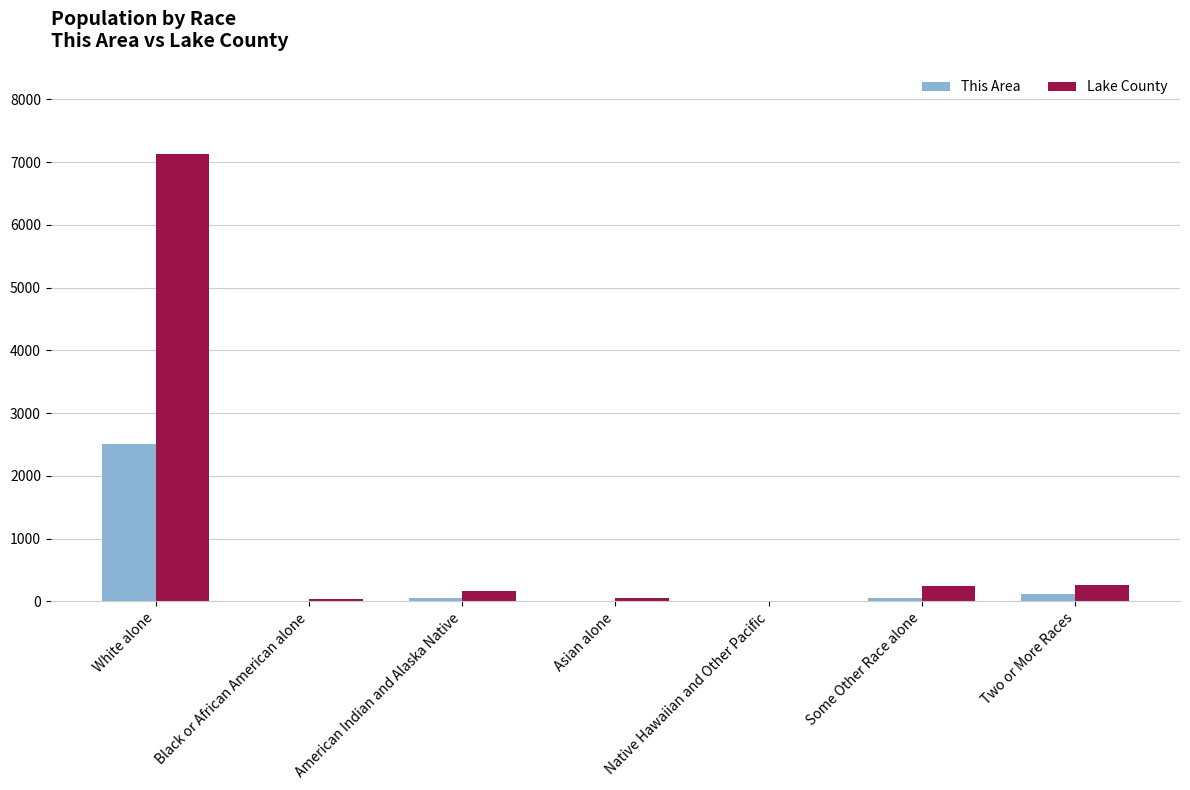

What is the approximate value of Lake County at Some Other Race alone, to the nearest 100?

200